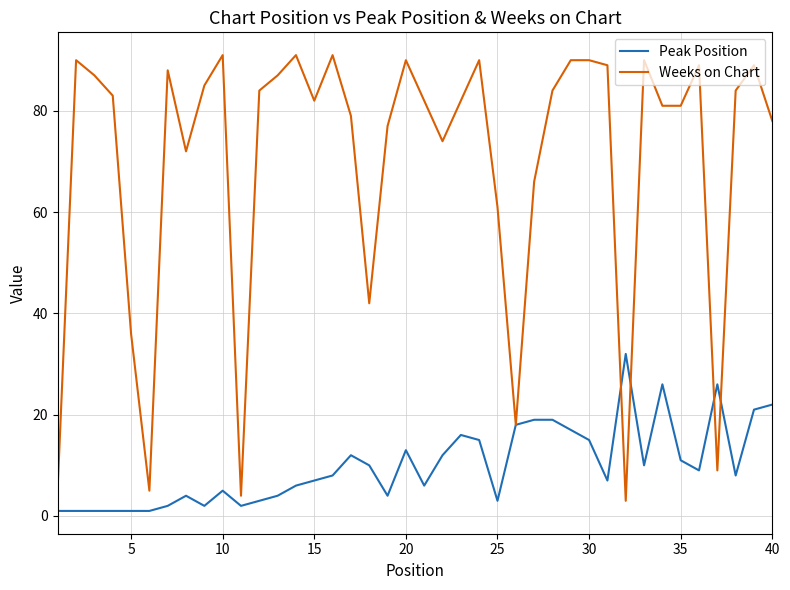

What is the highest value of the Peak Position series?

32